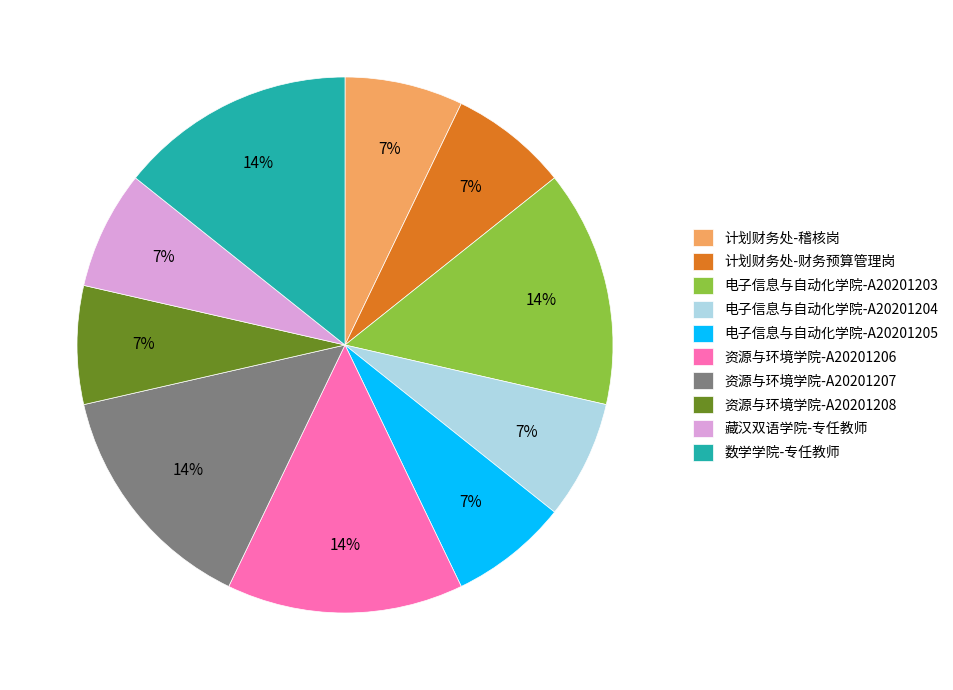

Approximately how many times larger is the value at 资源与环境学院-A20201206 compared to 电子信息与自动化学院-A20201205?

2.0